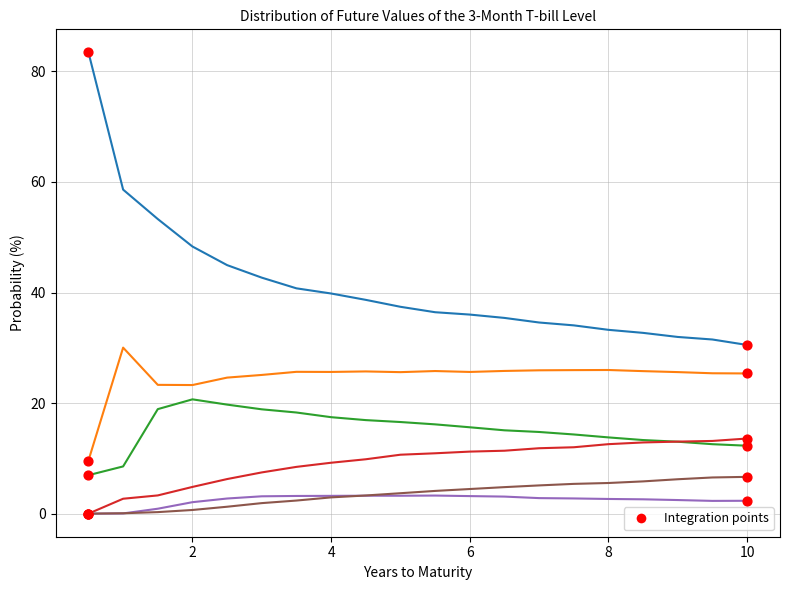

What is the maximum value shown in the chart?

83.4